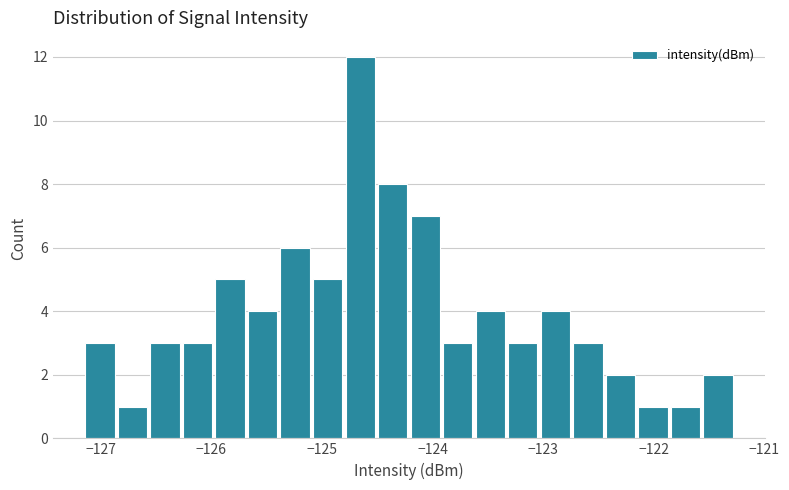

Around what value on the x-axis is the tallest bar? Give the approximate position of its centre, as read against the axis.

-124.7